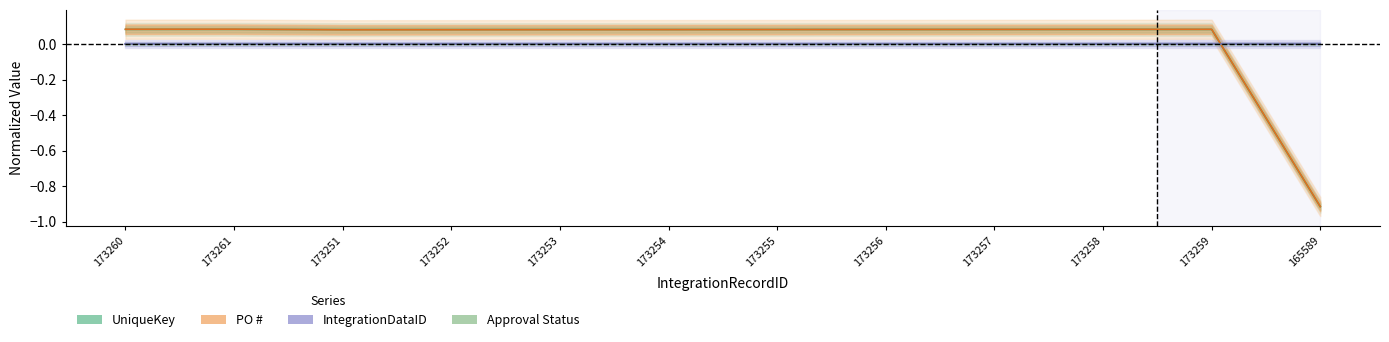

What is the label of the 2nd point from the left?

173261